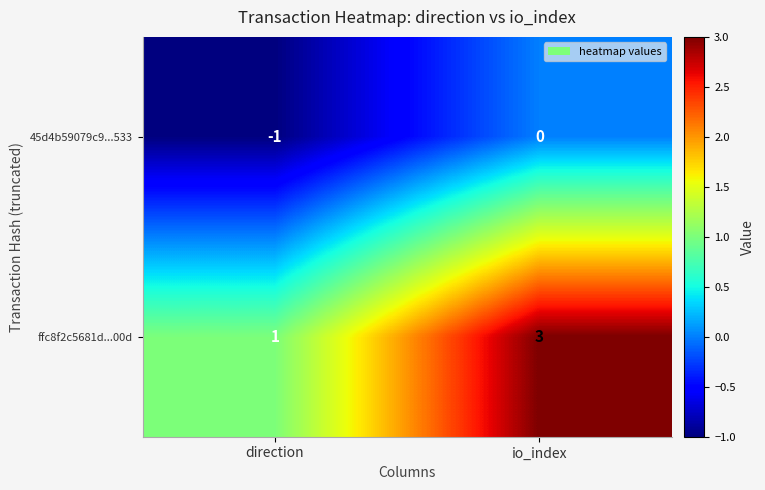

How many series are shown in this chart?

2